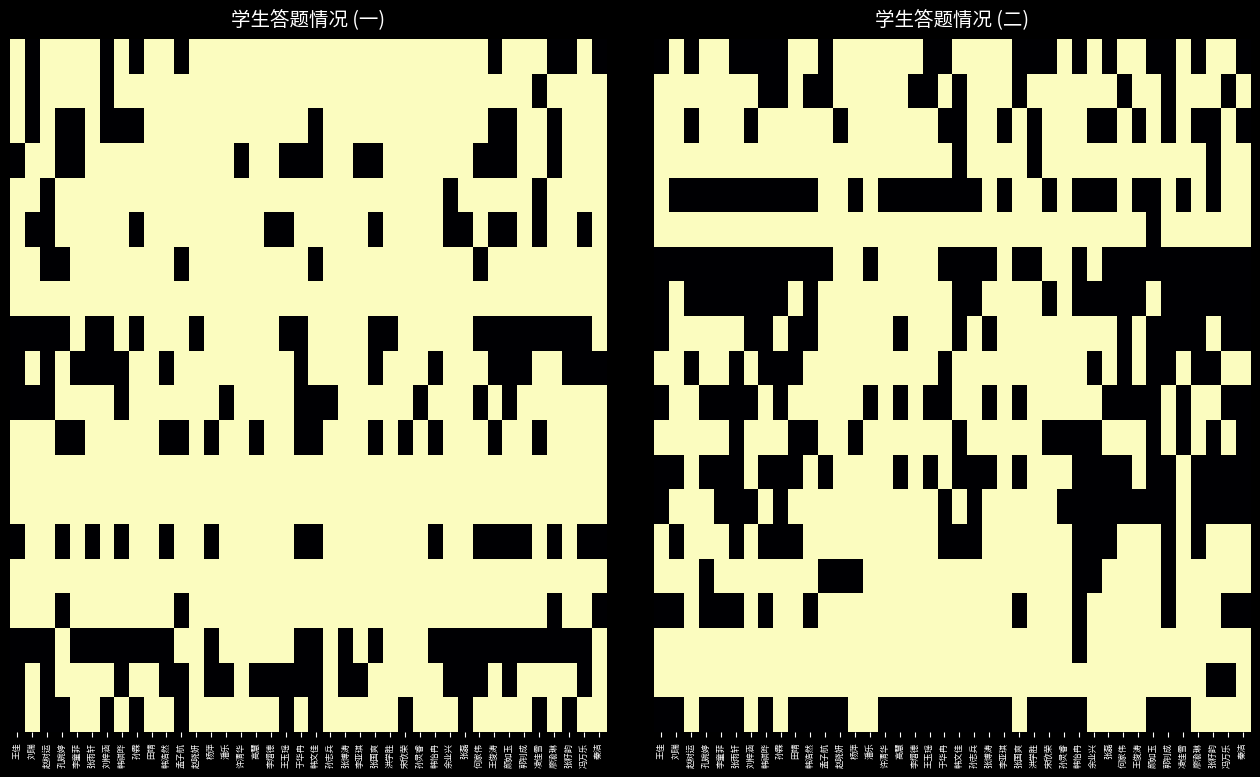

What is the maximum value shown in the chart?

1